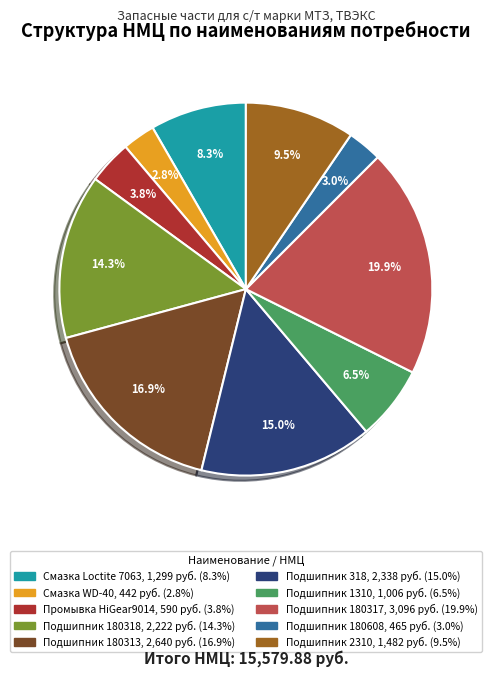

Does Подшипник 180317 represent more than half of the total?

No